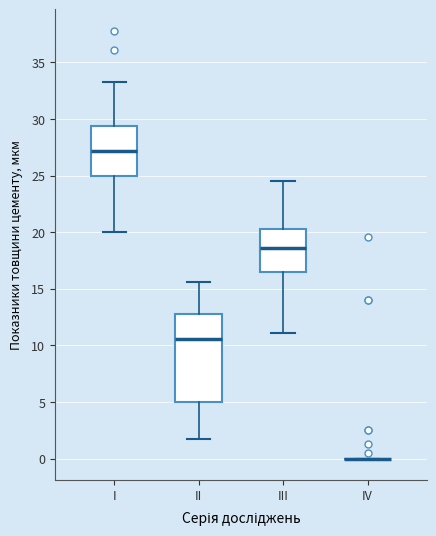

Where does the lower whisker of the box for III end on the y-axis? The values are not printed on the chart, so give them approximately, as read against the axis.

11.0